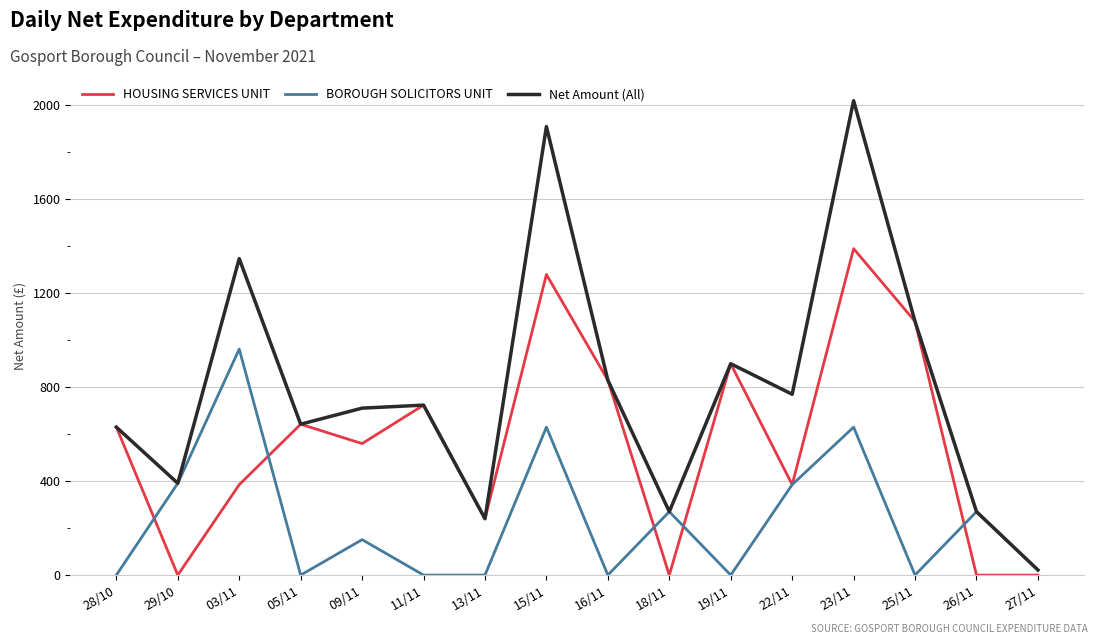

Is this an area chart (filled region under the line)?

No